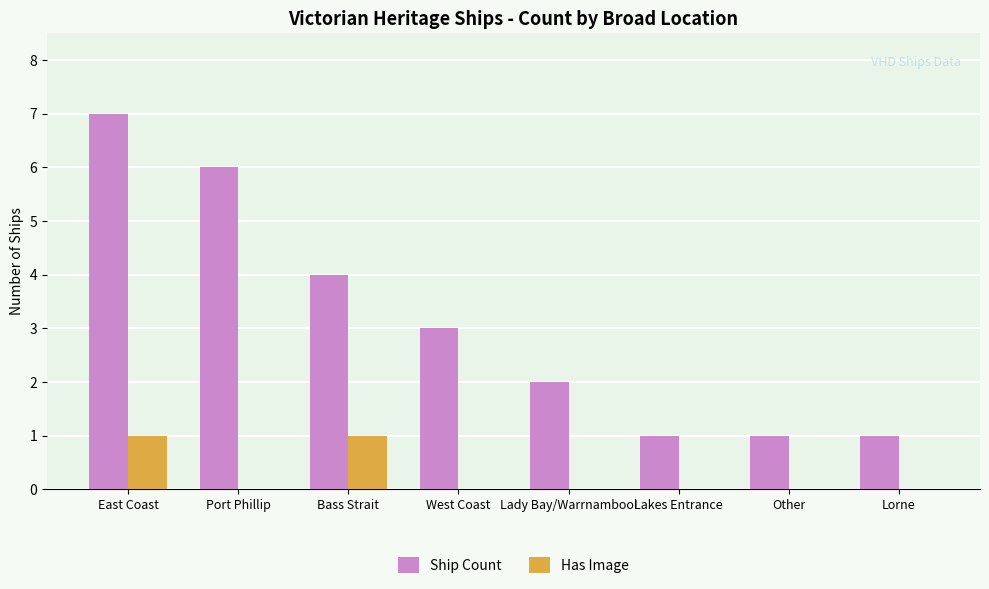

The Ship Count series shows 1 at Lakes Entrance. True or false?

True